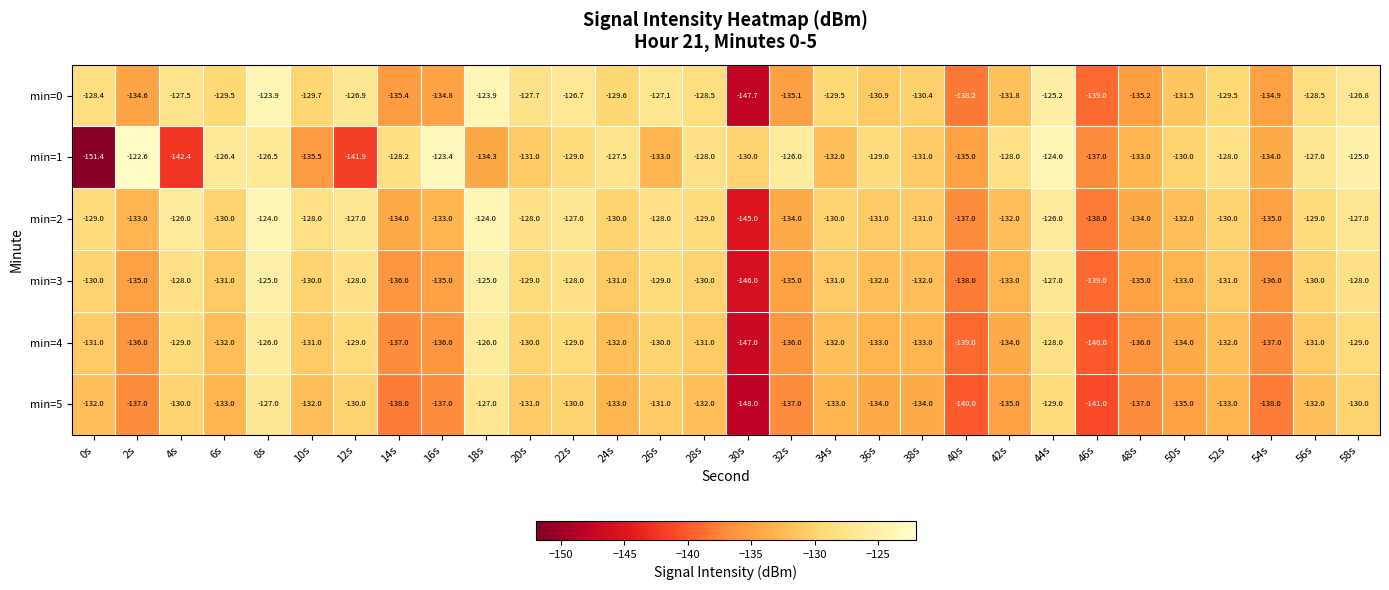

What is the average value of the min=1 series?

-131.0